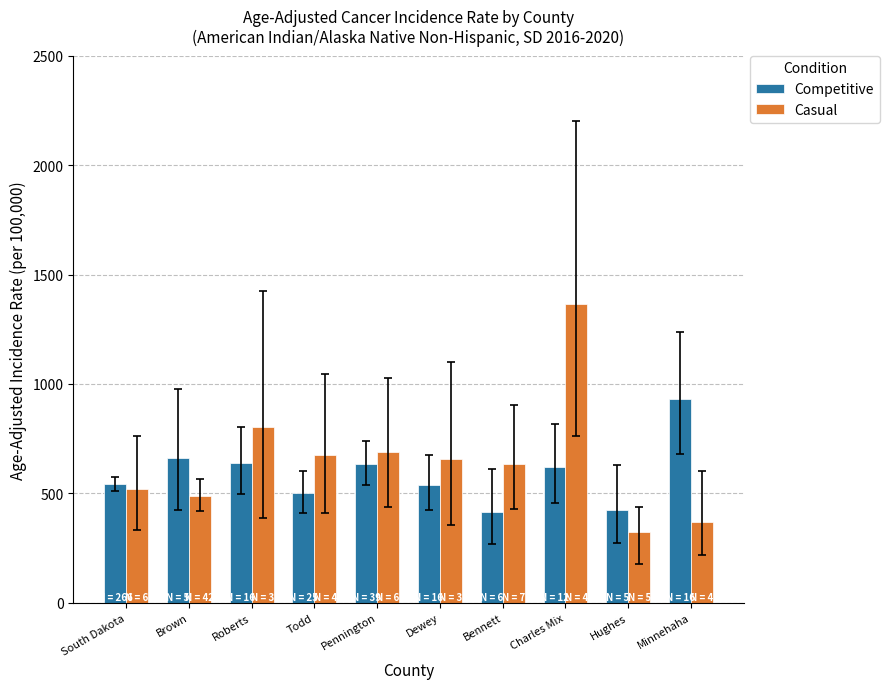

What is the difference between the Casual values at Todd and Brown?

186.6